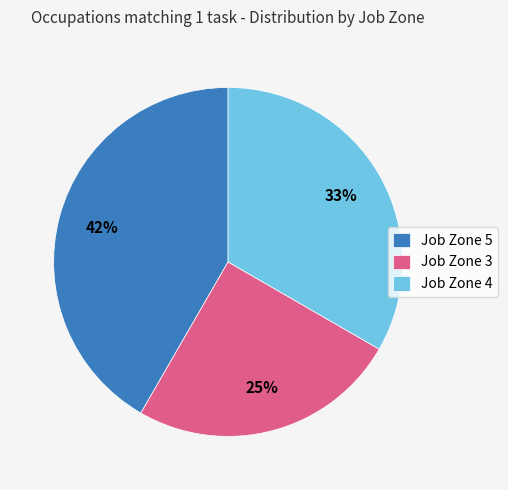

Rank the categories by value from highest to lowest.

Job Zone 5, Job Zone 4, Job Zone 3